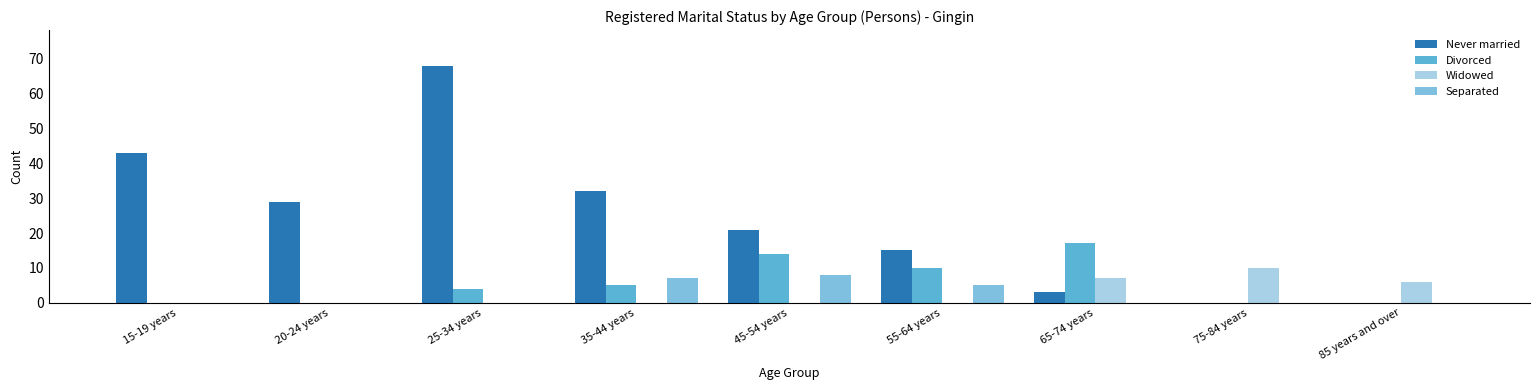

At which label is Never married closest to 34?

35-44 years